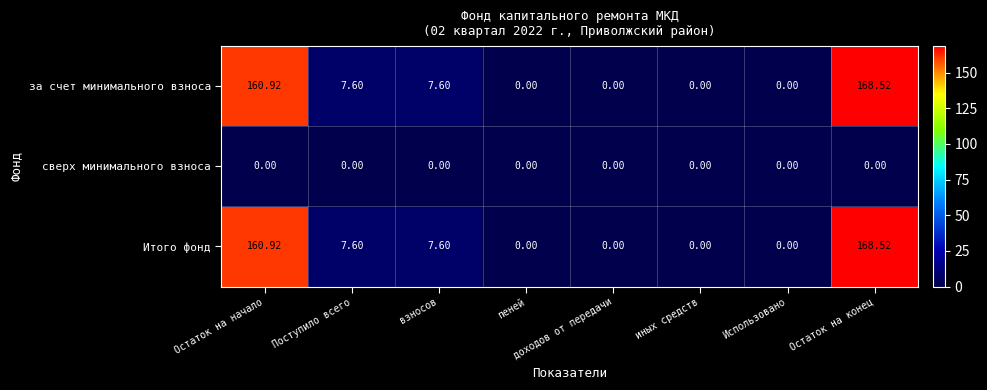

Count the number of categories in the chart.

8